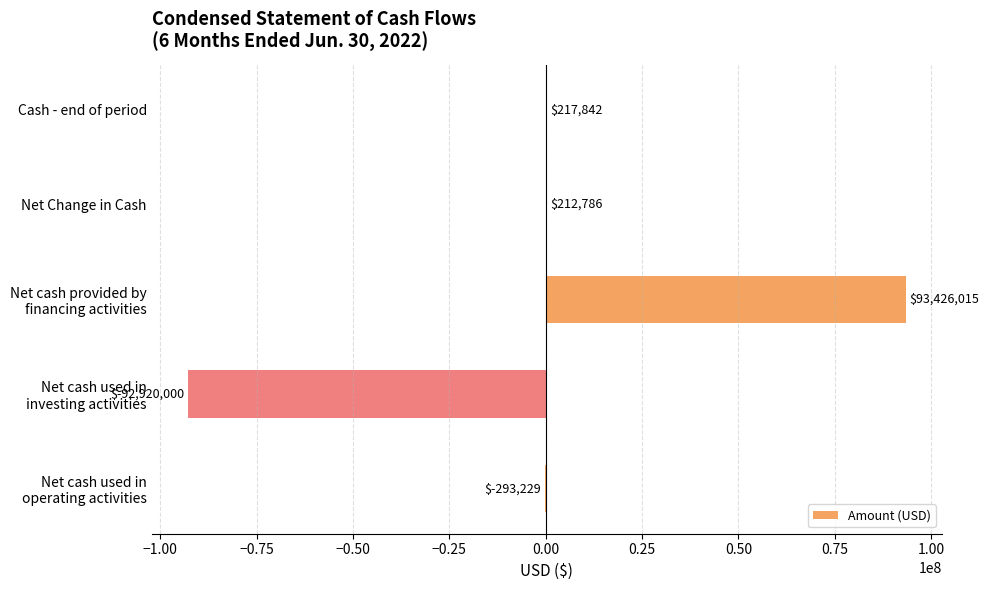

Where is the data nearest to the value 253007?

Cash - end of period